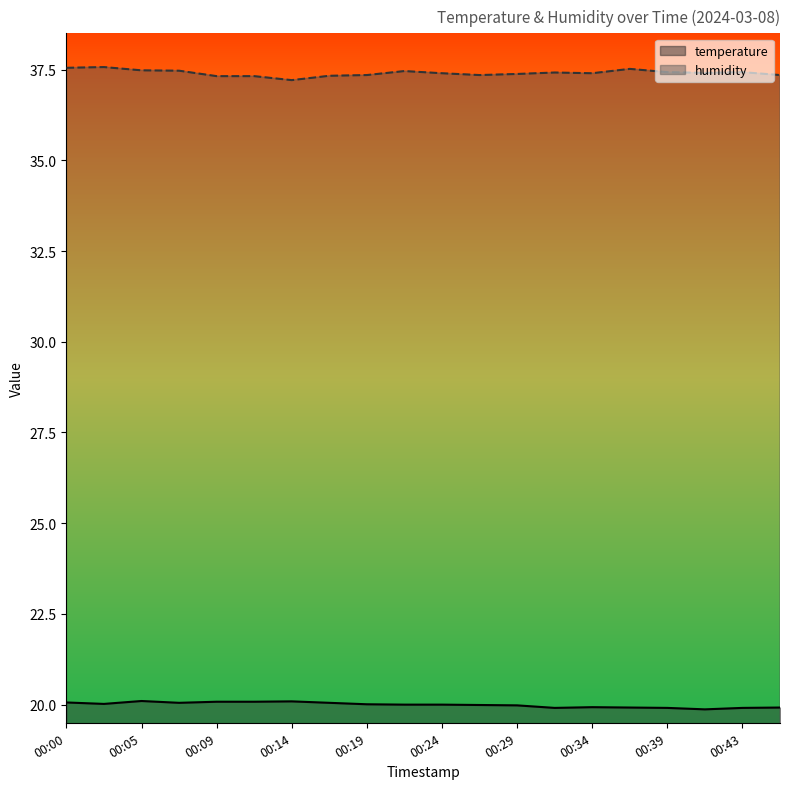

What is the difference between the second highest and minimum values in the temperature series?

0.2